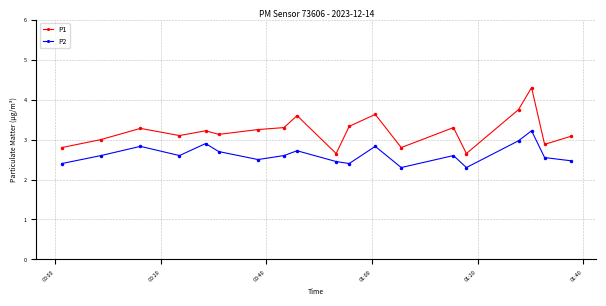

True or false: P2 has more than 0 points higher than both neighbors.

True